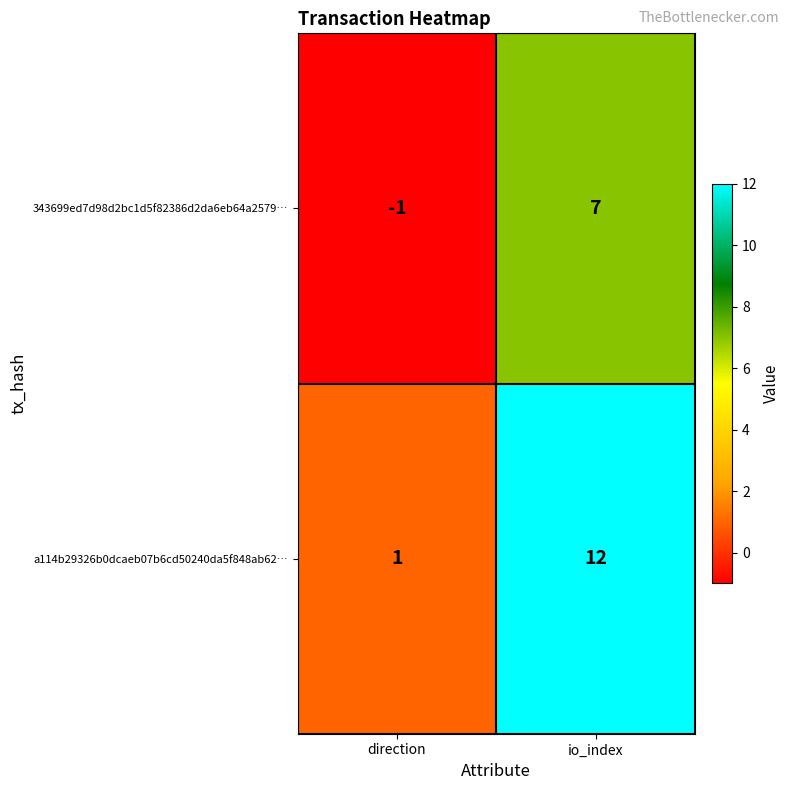

The value of a114b29326b0dcaeb07b6cd50240da5f848ab62… at direction is 2. True or false?

False